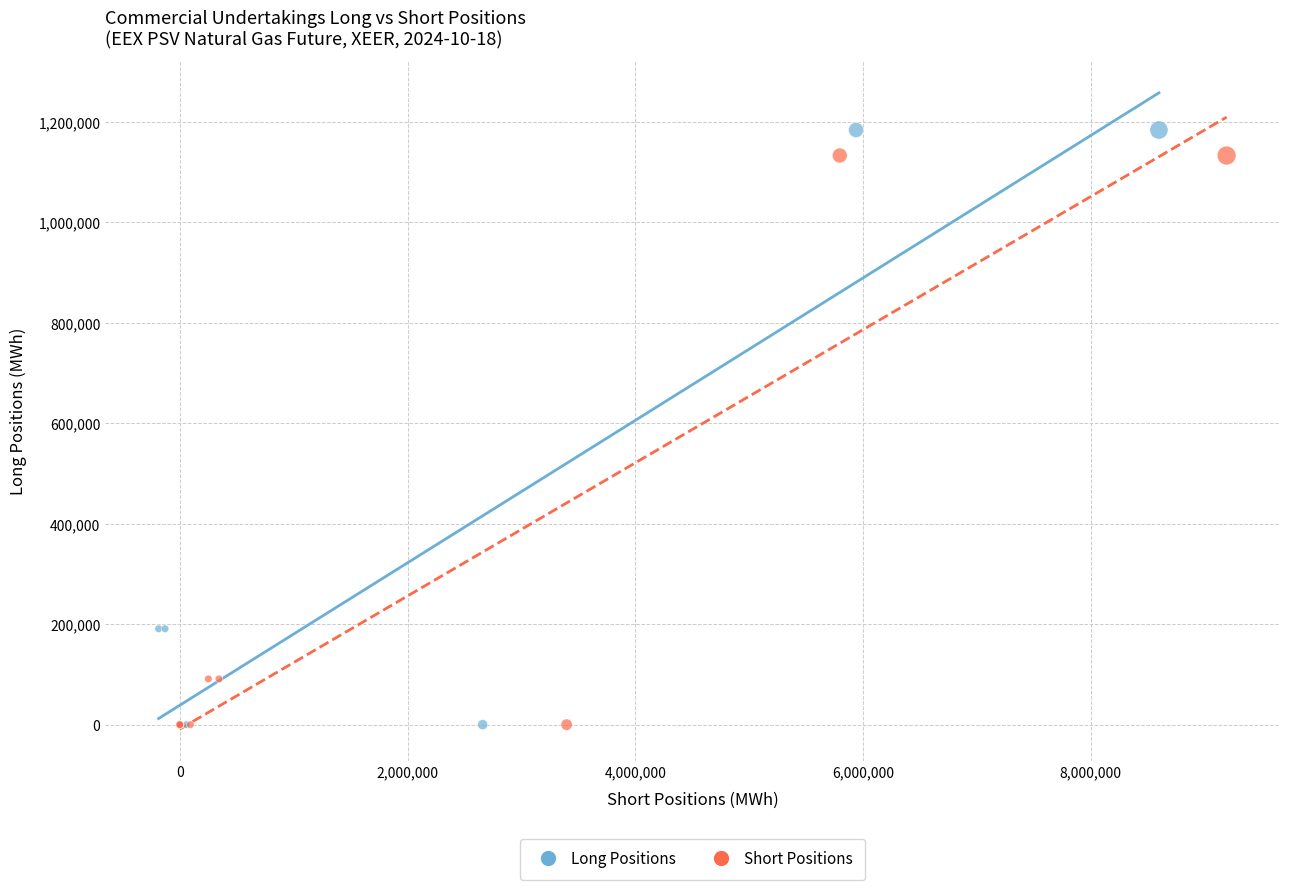

Which series reaches the maximum Y coordinate?

Long Positions